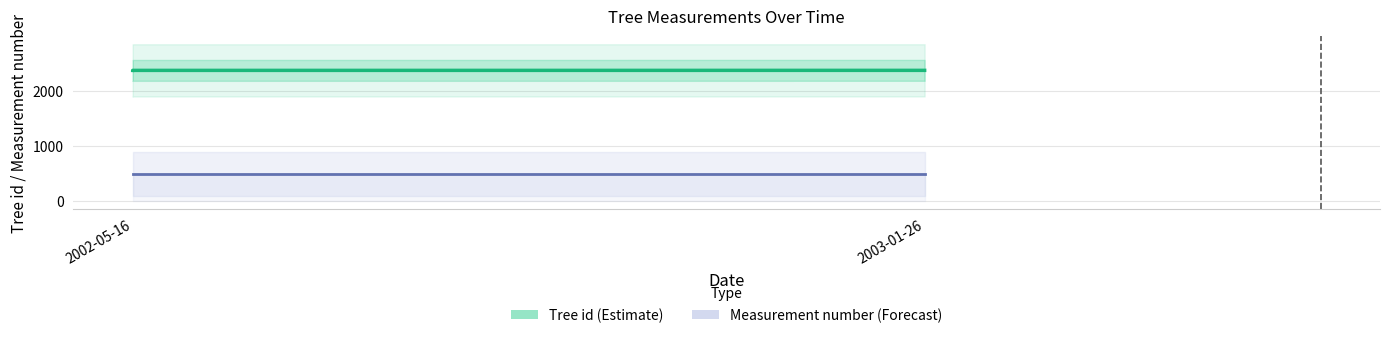

Rank the series by their average value, from lowest to highest.

Measurement number, Tree id